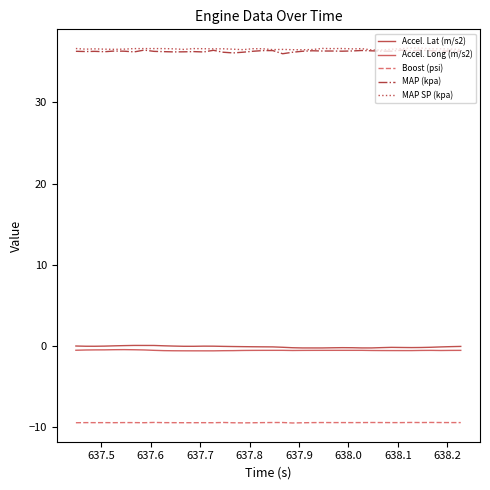

Does the chart display data point markers on the line(s)?

No